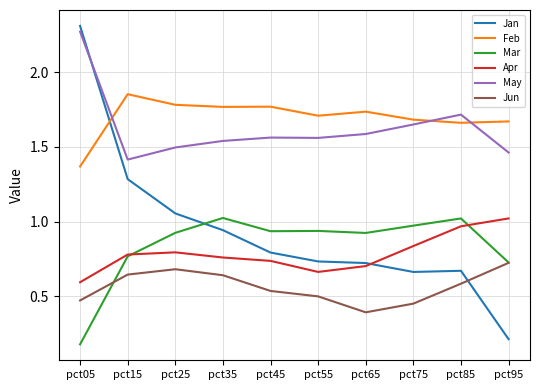

Which series has the widest spread of values?

Jan